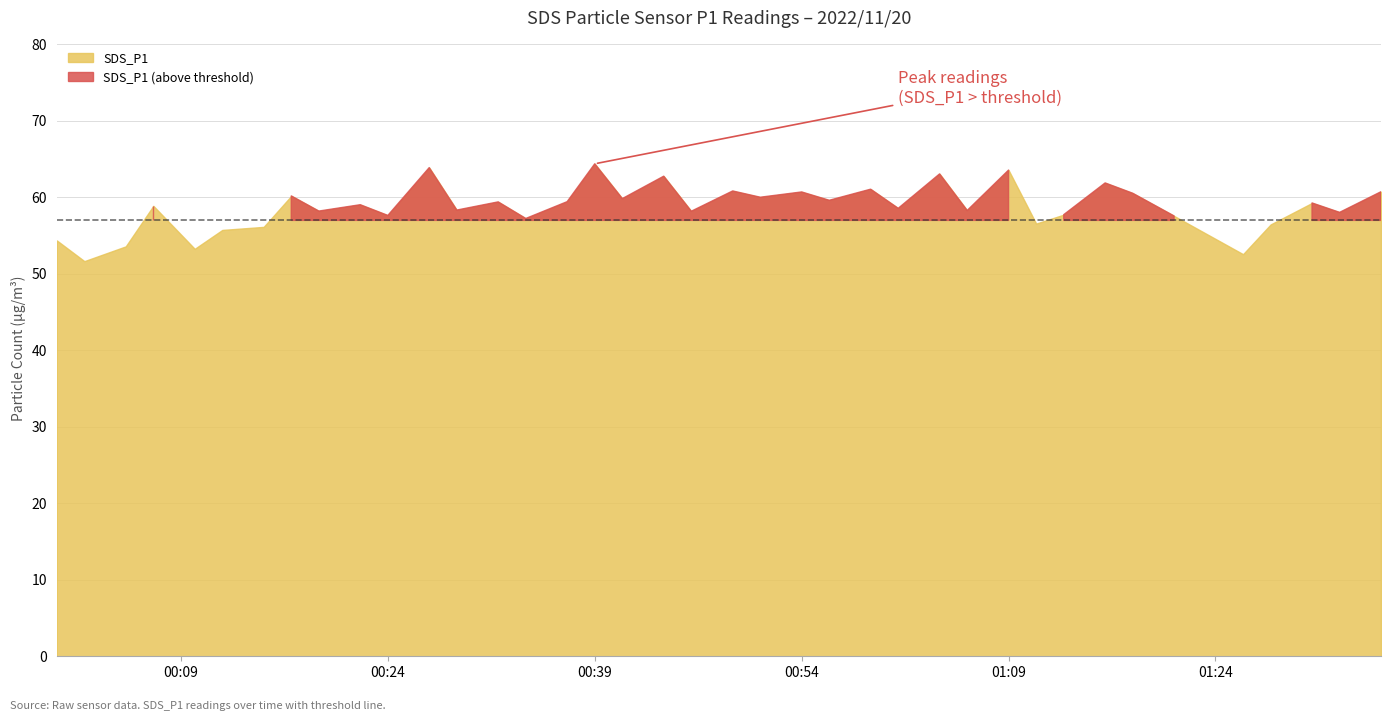

What position from the left is 2022/11/20 00:56?

24